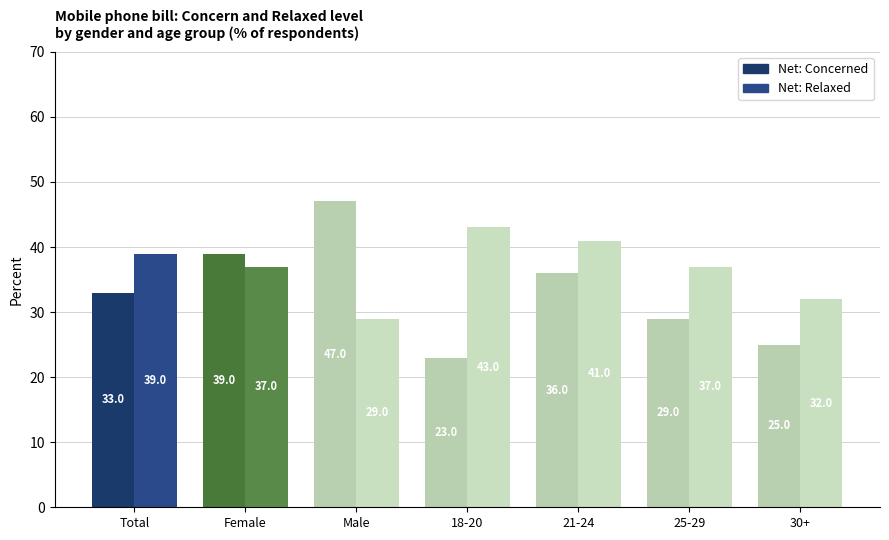

How many groups of bars are there?

7